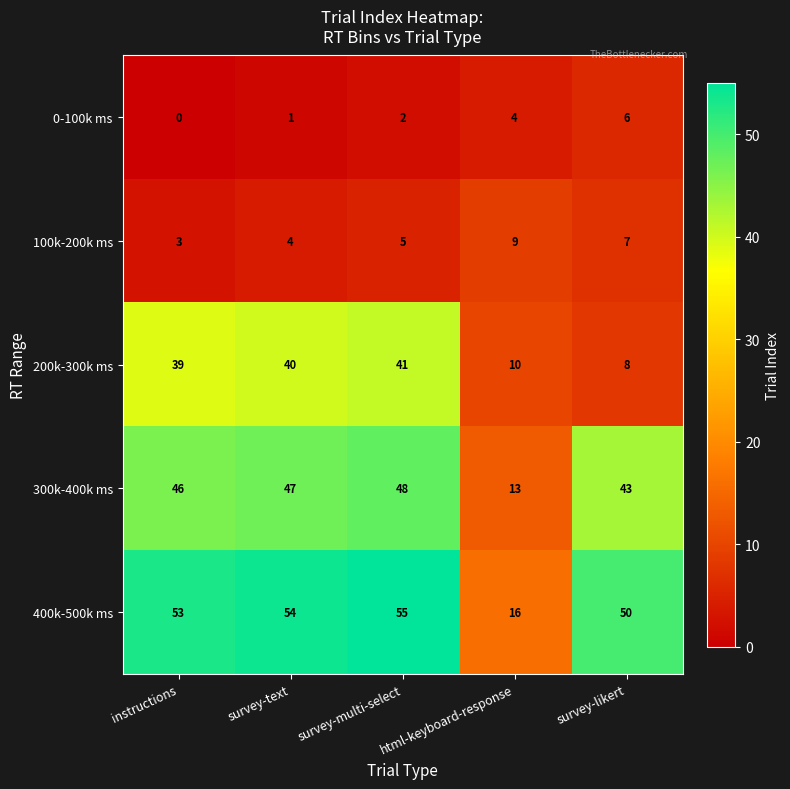

Which label corresponds to the smallest value in the chart?

instructions